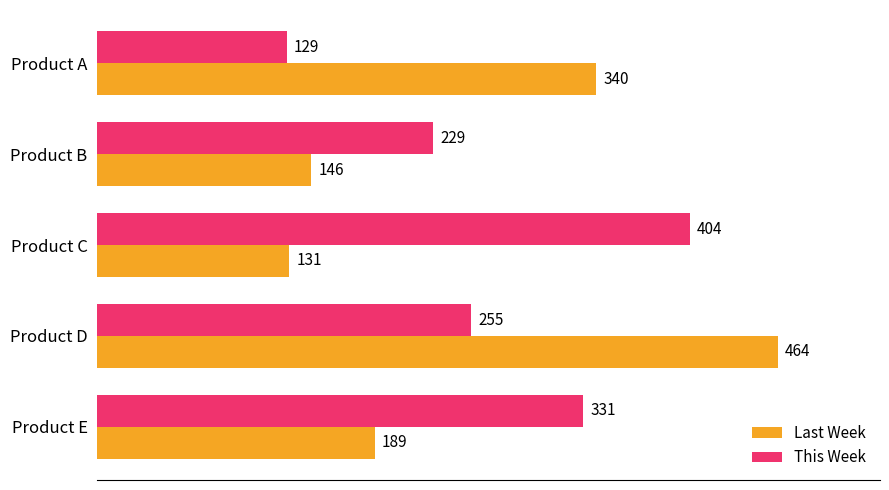

Which series has the widest spread of values?

Last Week